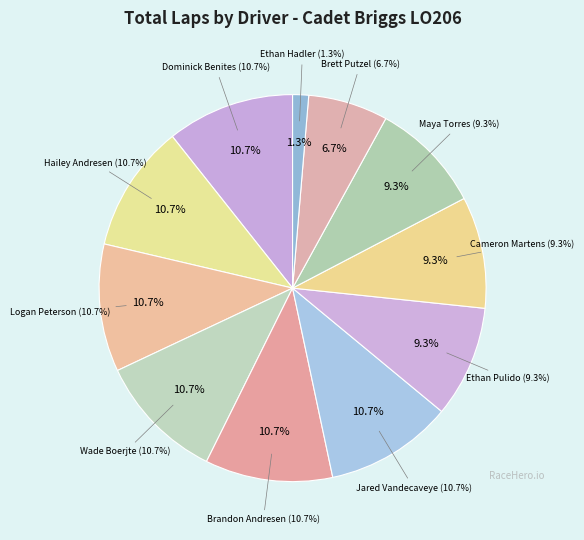

Combined, what portion of the pie is Cameron Martens and Ethan Hadler?

10.7%